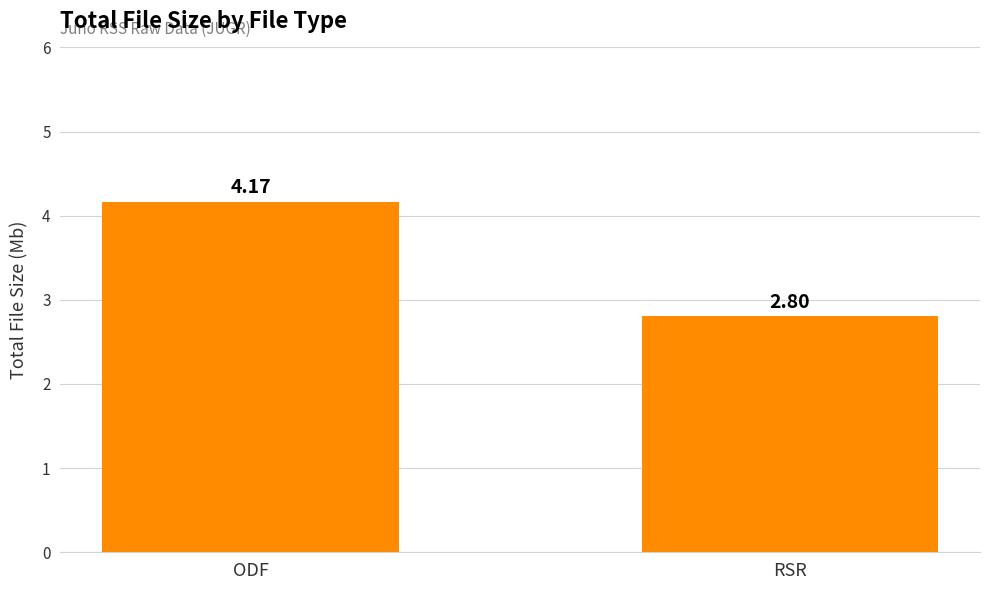

Approximately how many times larger is the value at ODF compared to RSR?

1.5